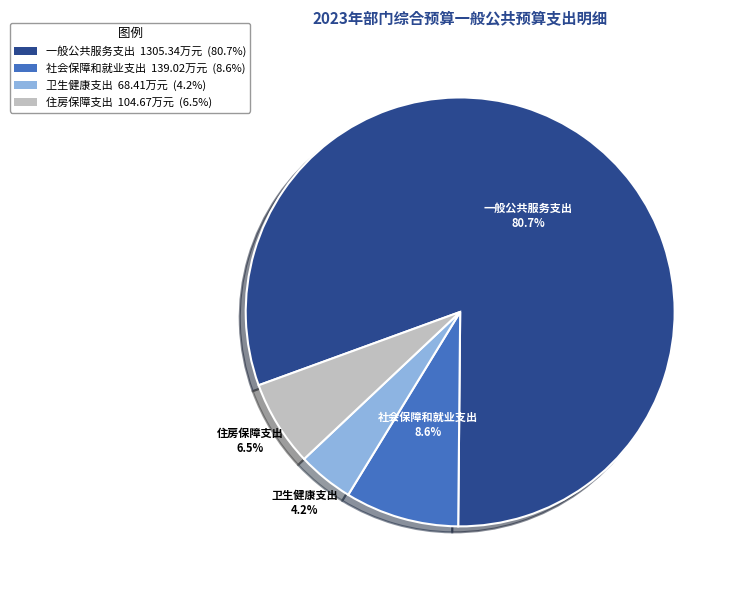

Combined, what portion of the pie is 住房保障支出 104.67万元 (6.5%) and 一般公共服务支出 1305.34万元 (80.7%)?

87.2%